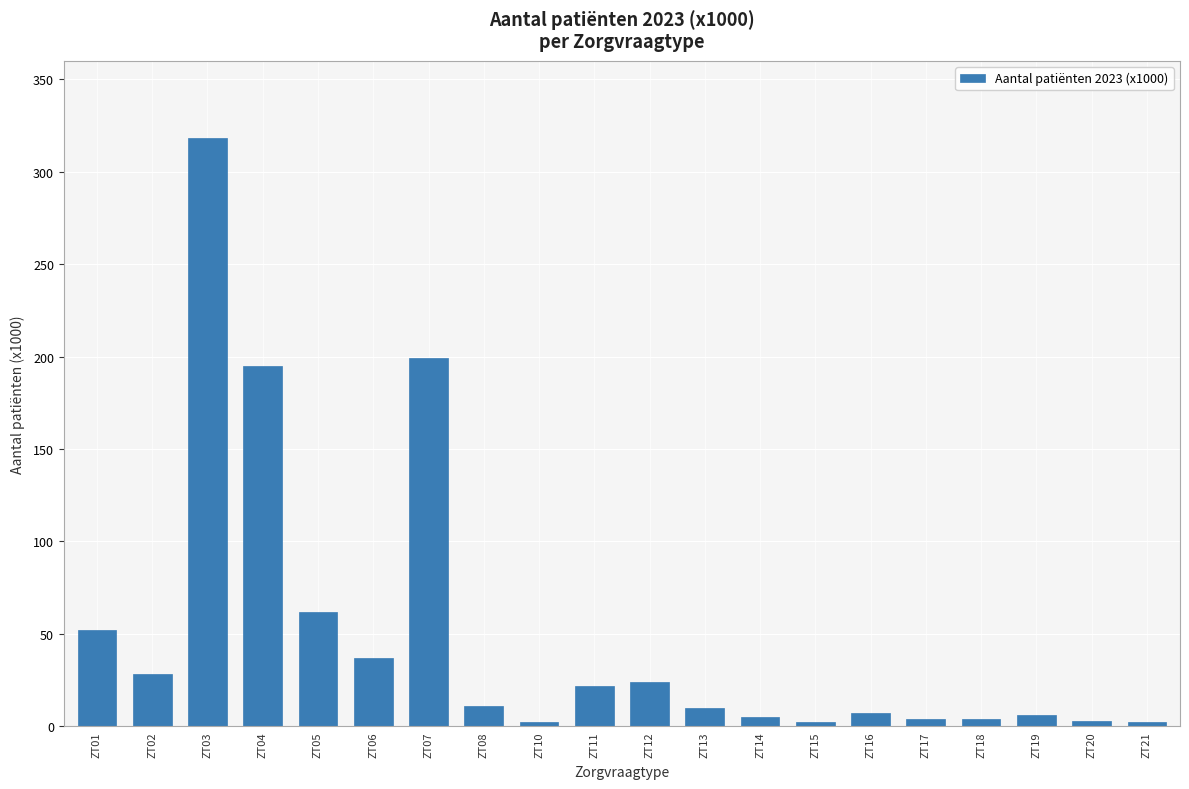

The value at ZT13 is 10. True or false?

True